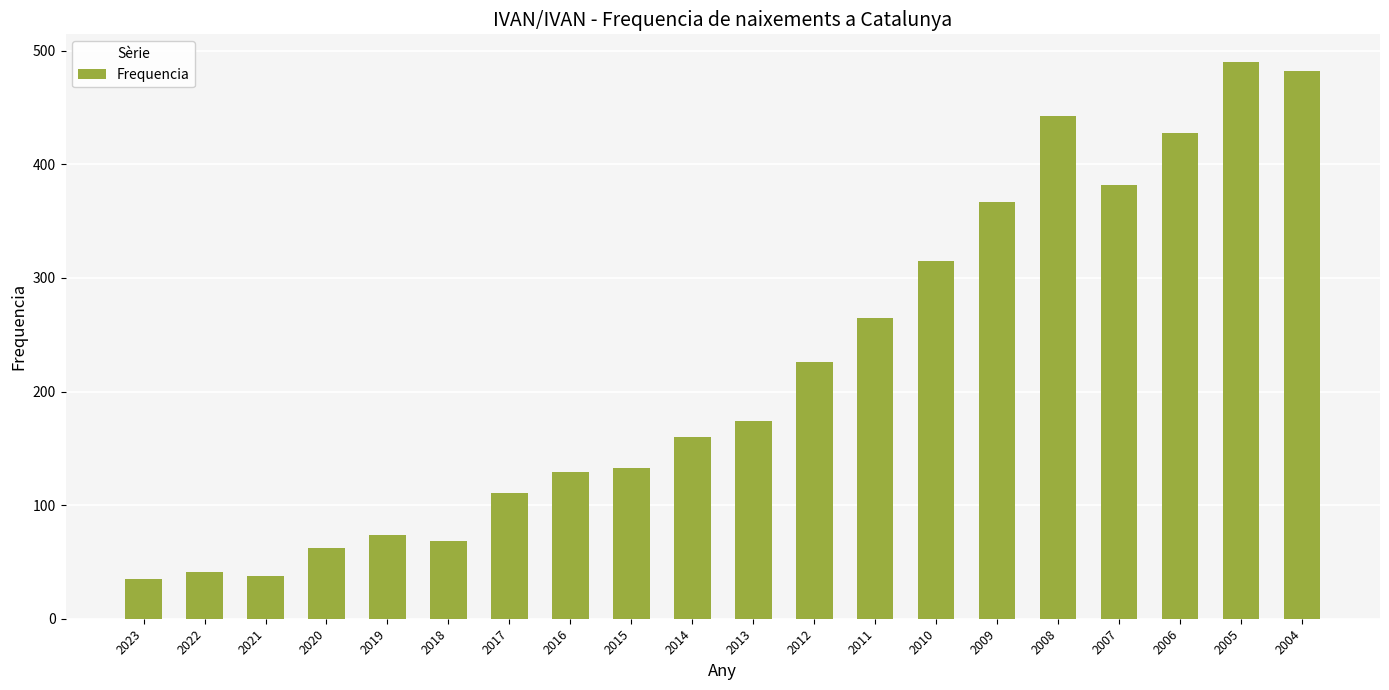

What is the difference between the second highest and second lowest values?

444